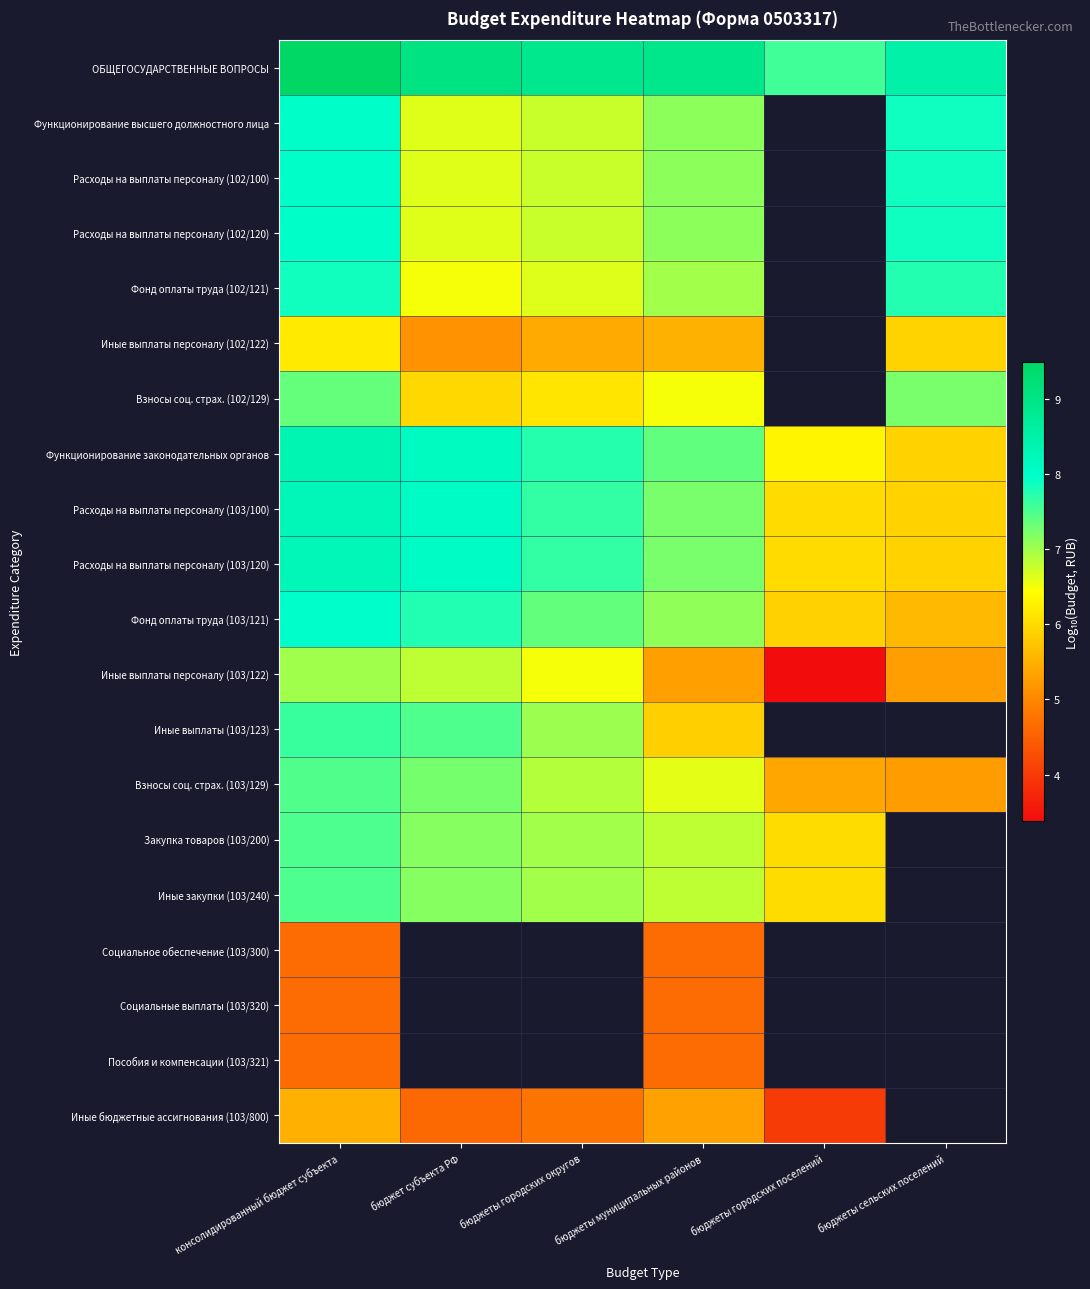

Which series has the largest range (max minus min)?

Иные выплаты персоналу (103/122)